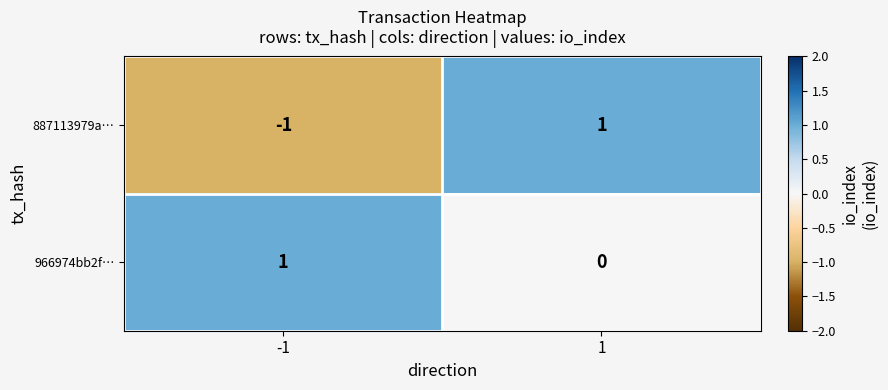

Rank the categories by 966974bb2f… value from lowest to highest.

1, -1